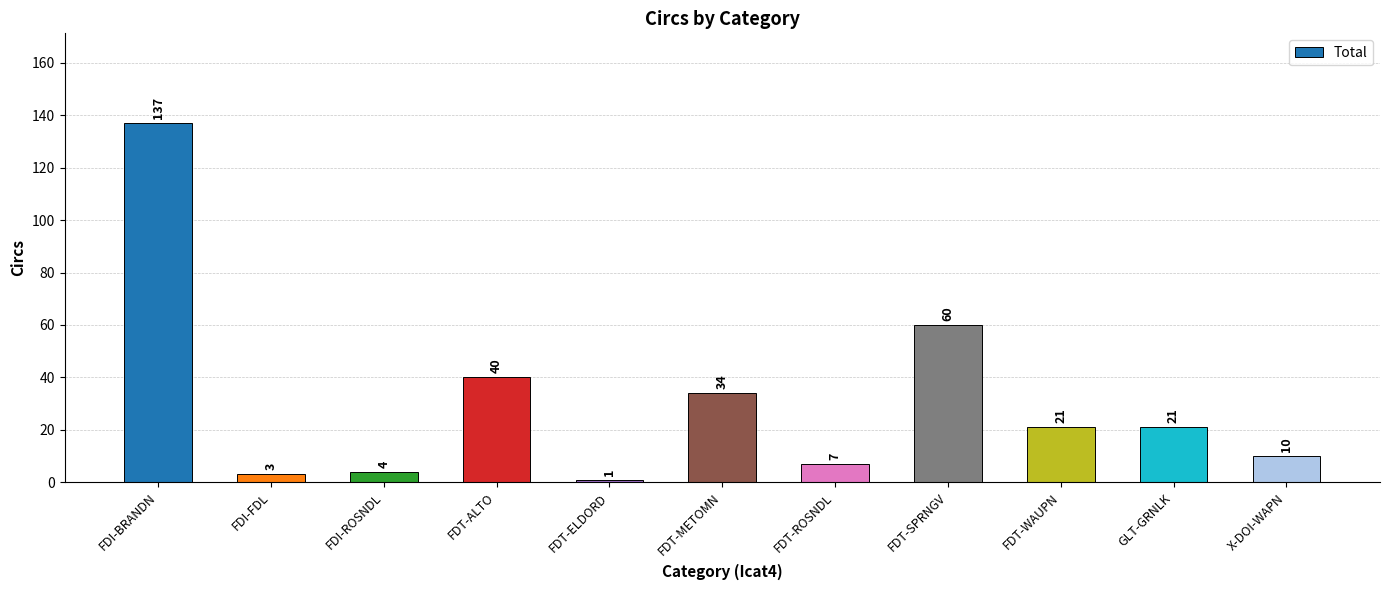

What is the maximum value shown in the chart?

137